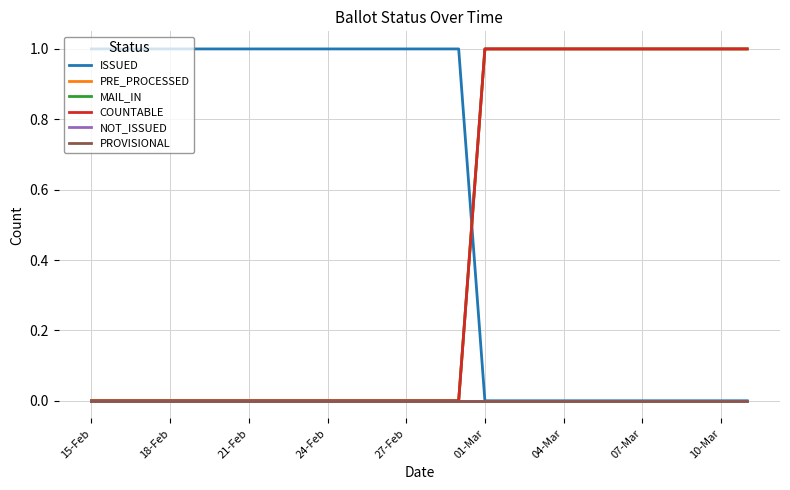

How many lines are shown in the chart?

6